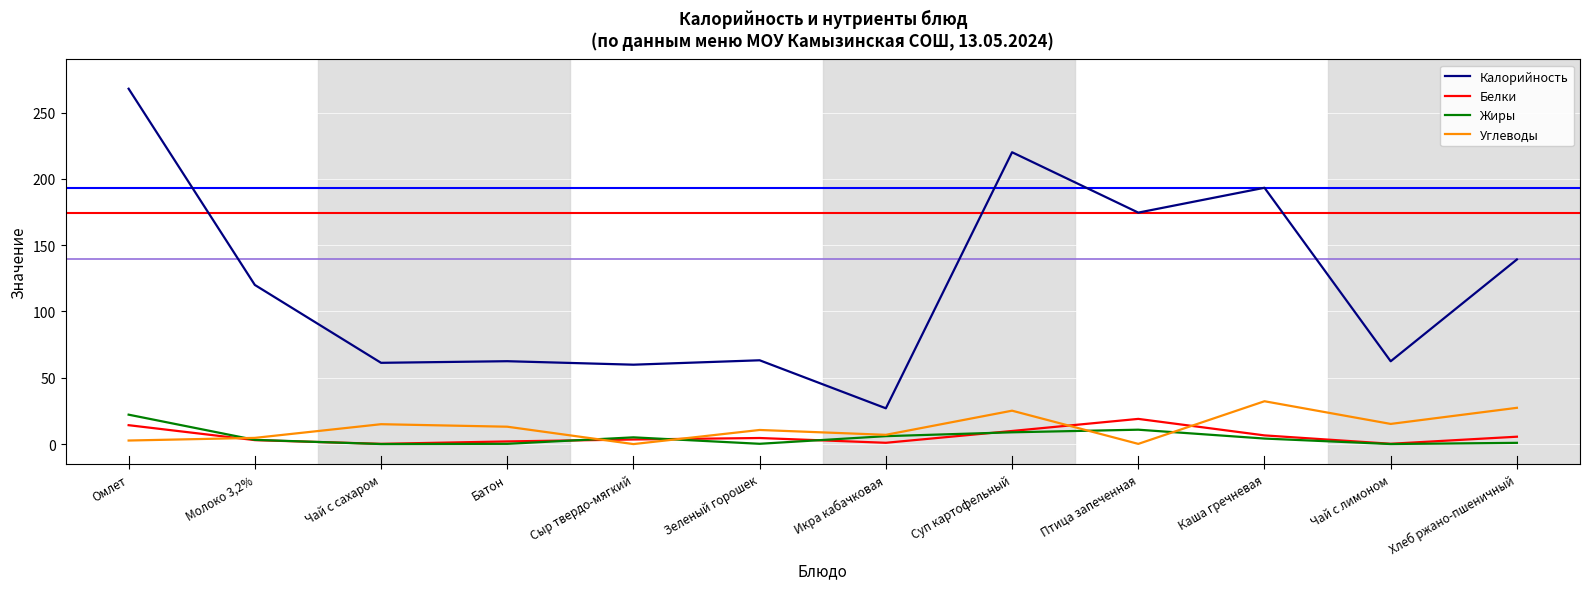

True or false: Углеводы has a value of 2.7 at Омлет.

True